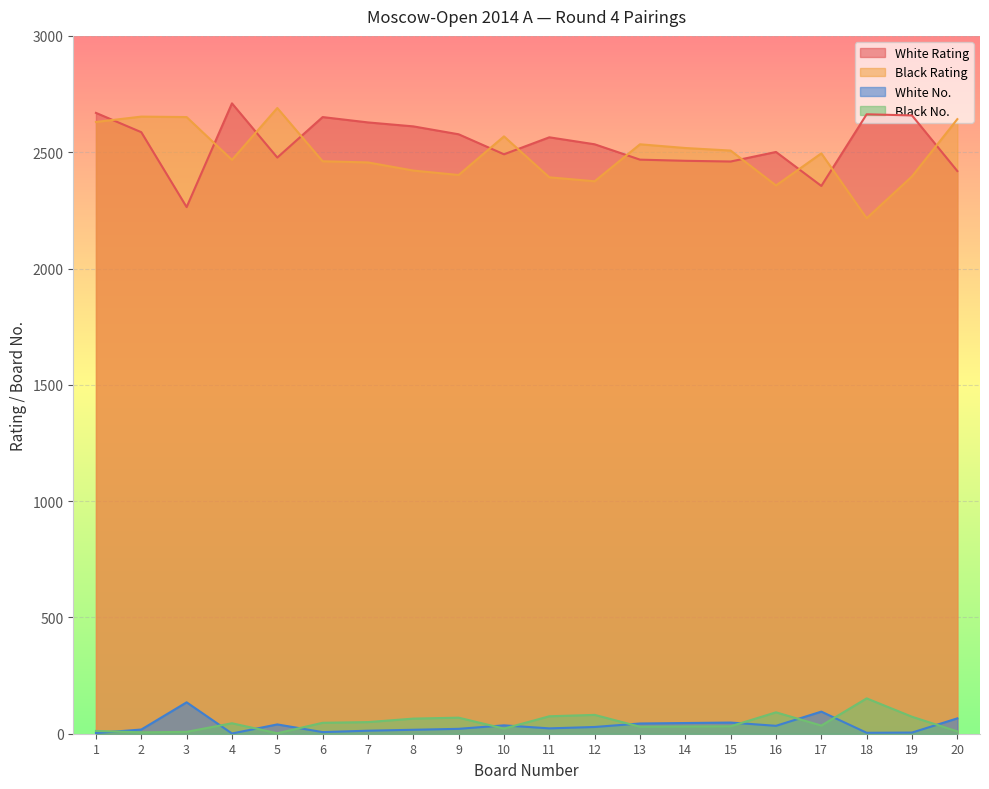

How many values in the White Rating series exceed 2564?

9